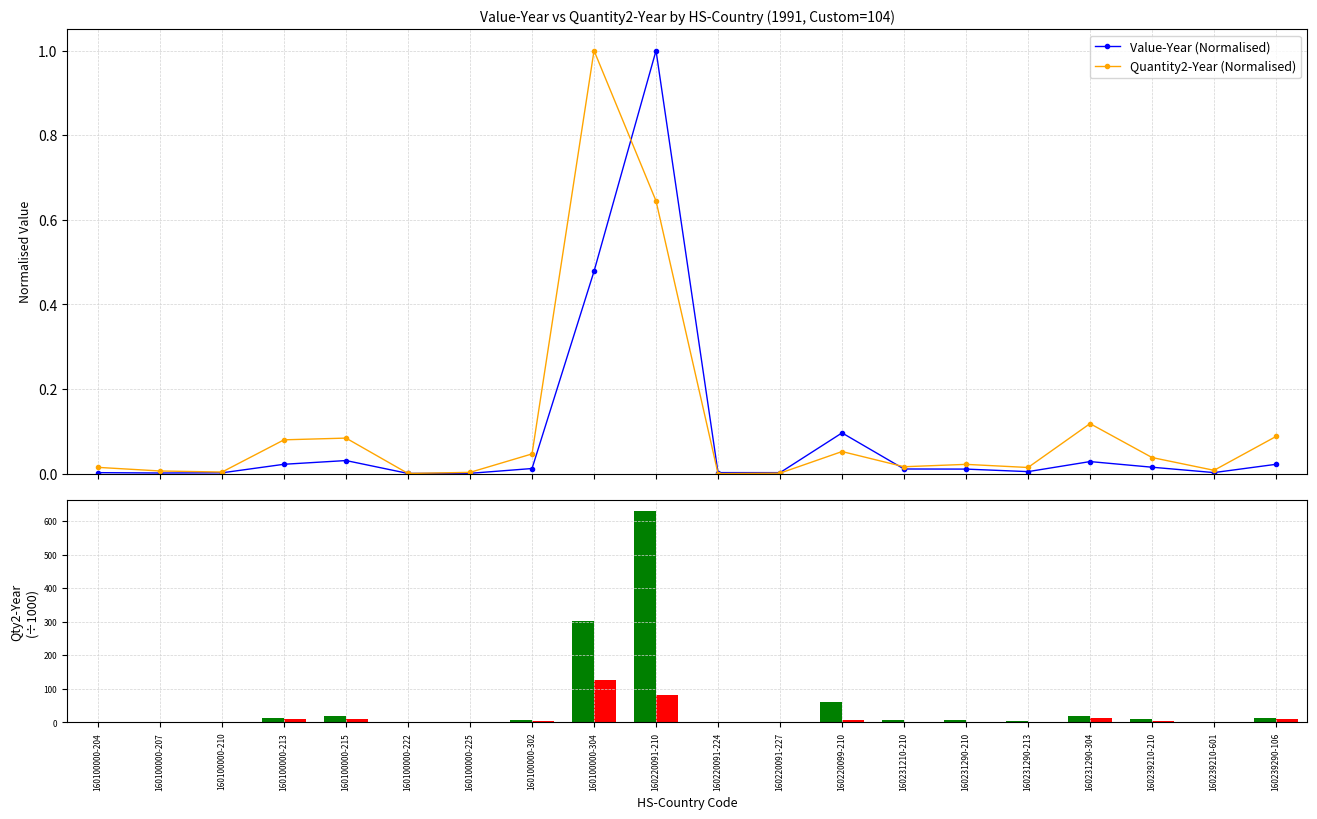

What is the difference between the maximum and minimum values in the Quantity2-Year (Normalised) series?

1.0